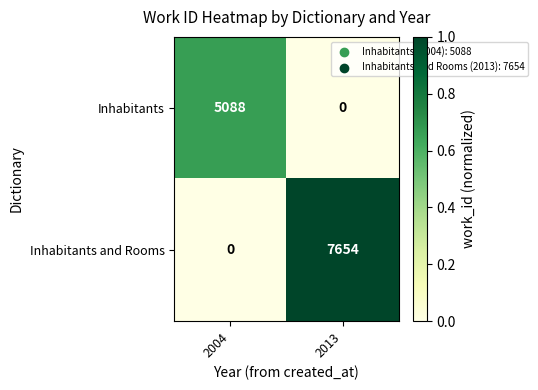

At how many categories does at least one series exceed 0?

2